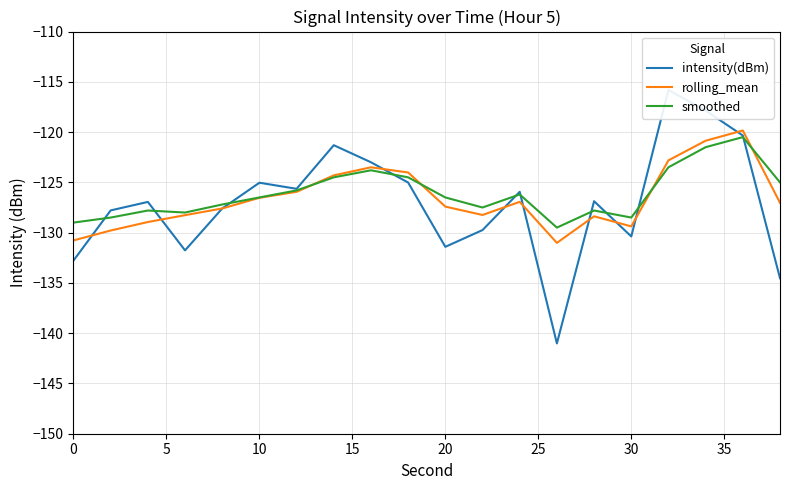

True or false: smoothed has a value of -129.0 at 0.

True